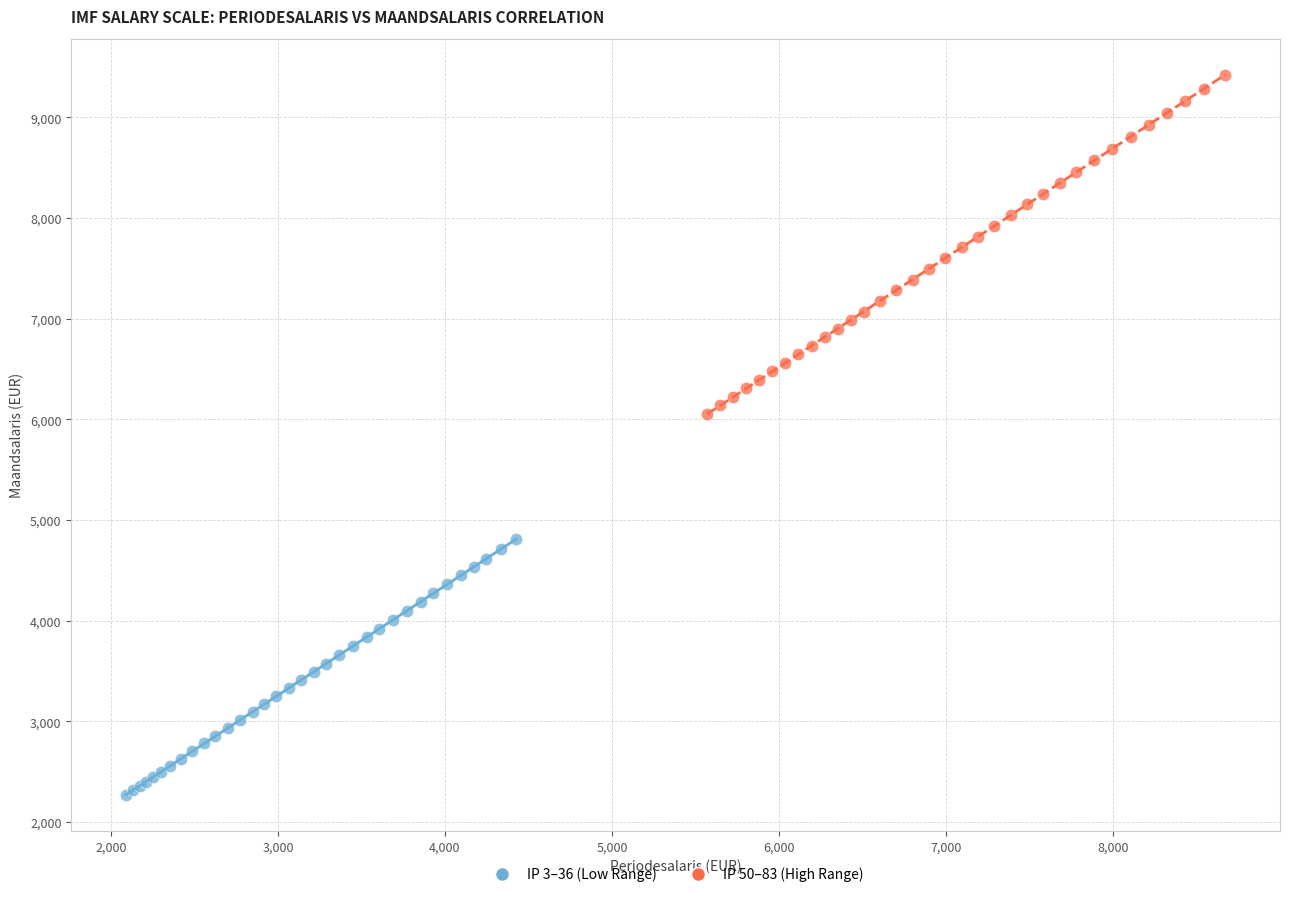

Which series reaches the maximum Y coordinate?

IP 50–83 (High Range)